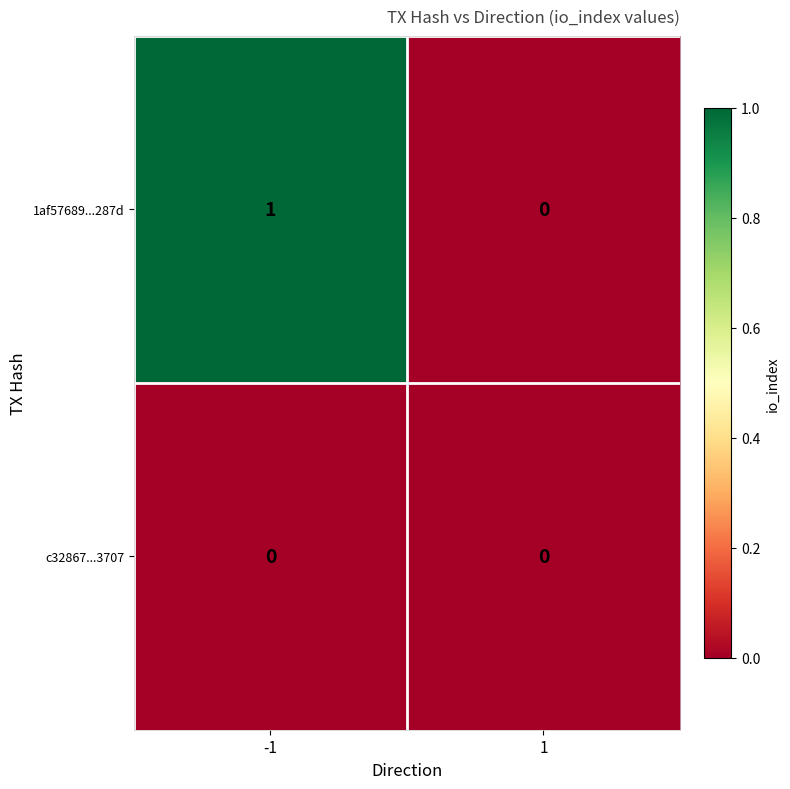

Reading left to right, extract all data points from this chart.

1af57689...287d: 1	0
c32867...3707: 0	0